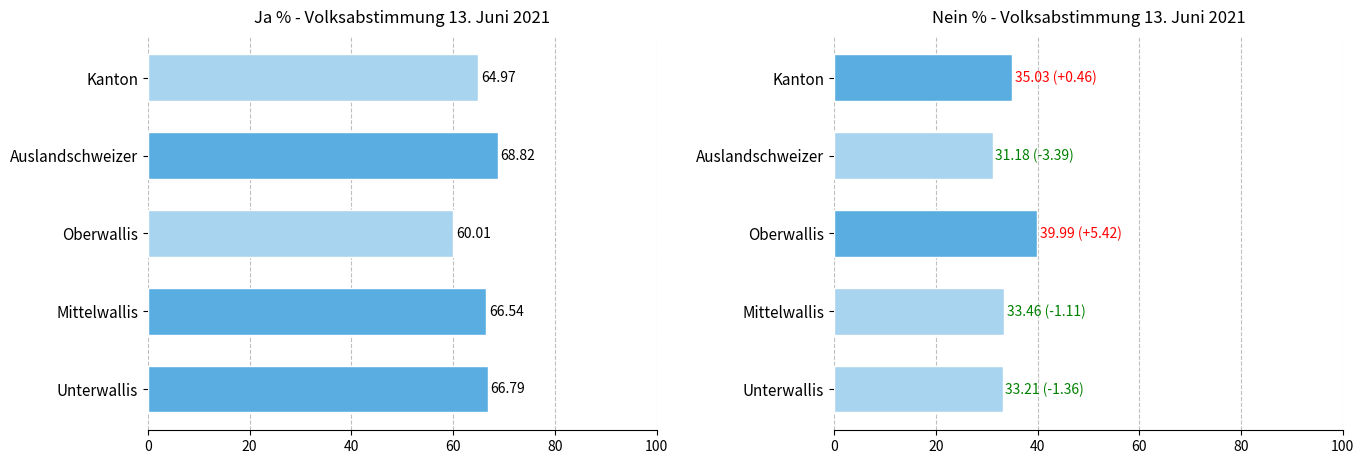

List the series in order of their overall mean, lowest first.

Nein %, Ja %